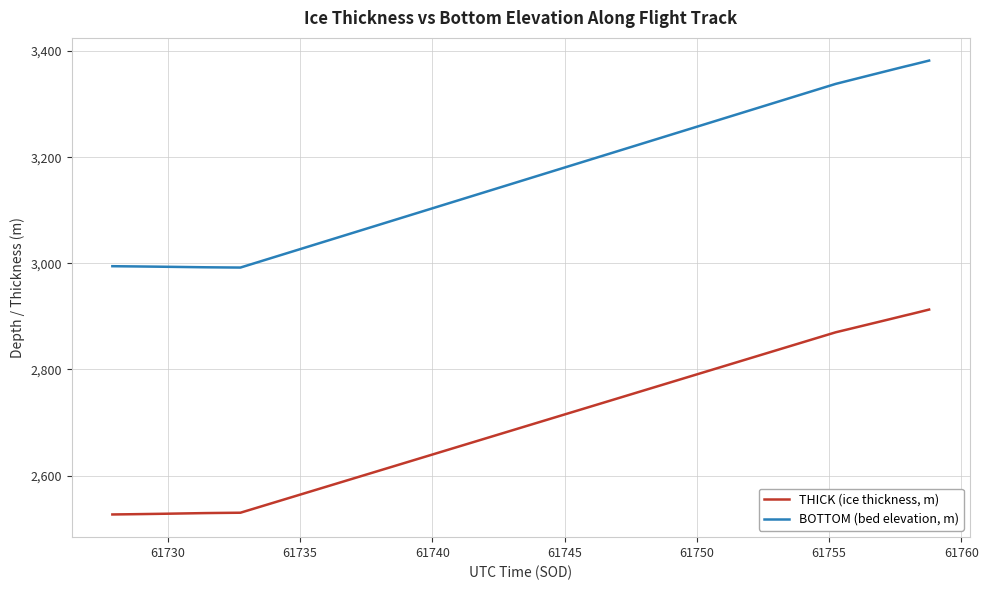

Does the chart have visible grid lines?

Yes